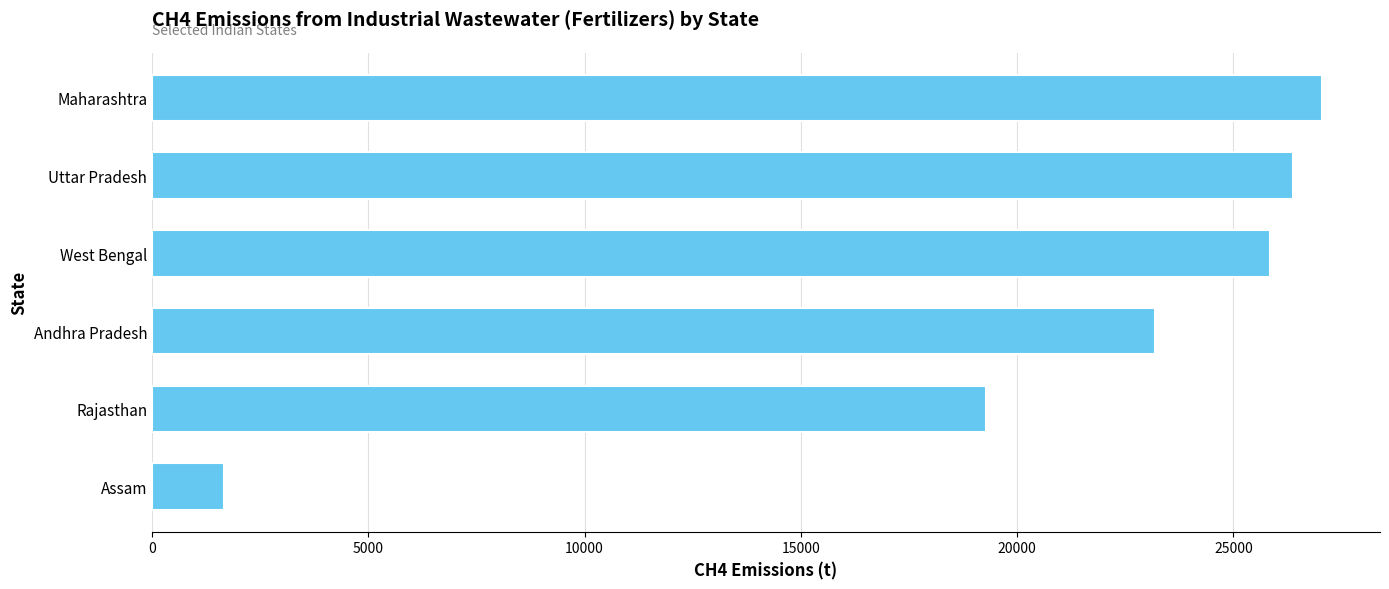

Reading bottom to top, transcribe all the data shown in this chart.

Assam=1666.5	Rajasthan=19285.8	Andhra Pradesh=23185.9	West Bengal=25835.9	Uttar Pradesh=26376.7	Maharashtra=27038.1